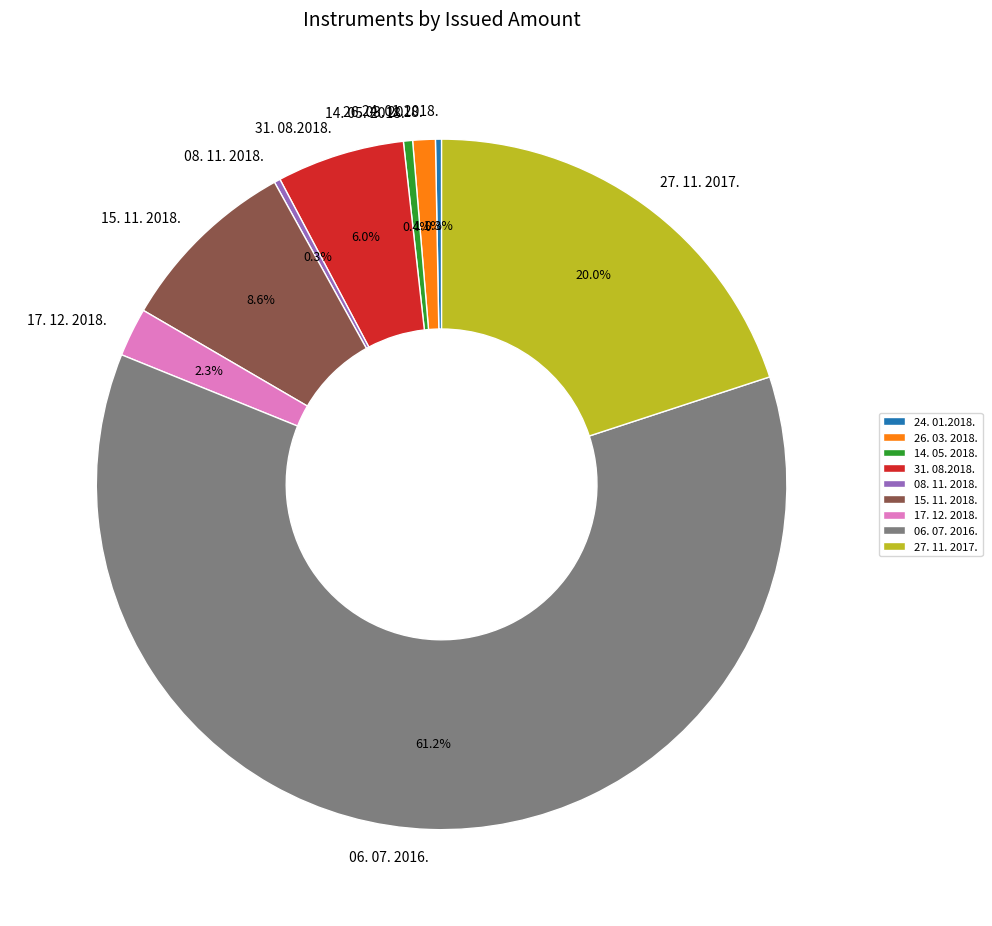

Combined, what portion of the pie is 14. 05. 2018. and 17. 12. 2018.?

2.7%